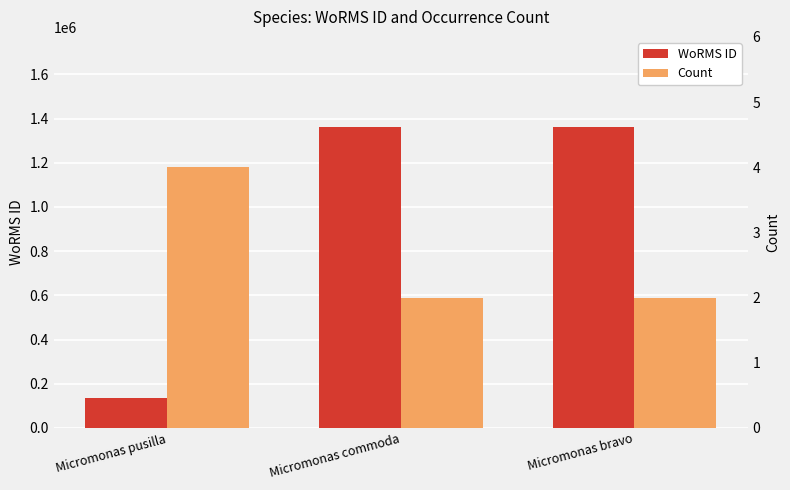

Between Micromonas pusilla and Micromonas commoda, which is larger?

Micromonas commoda